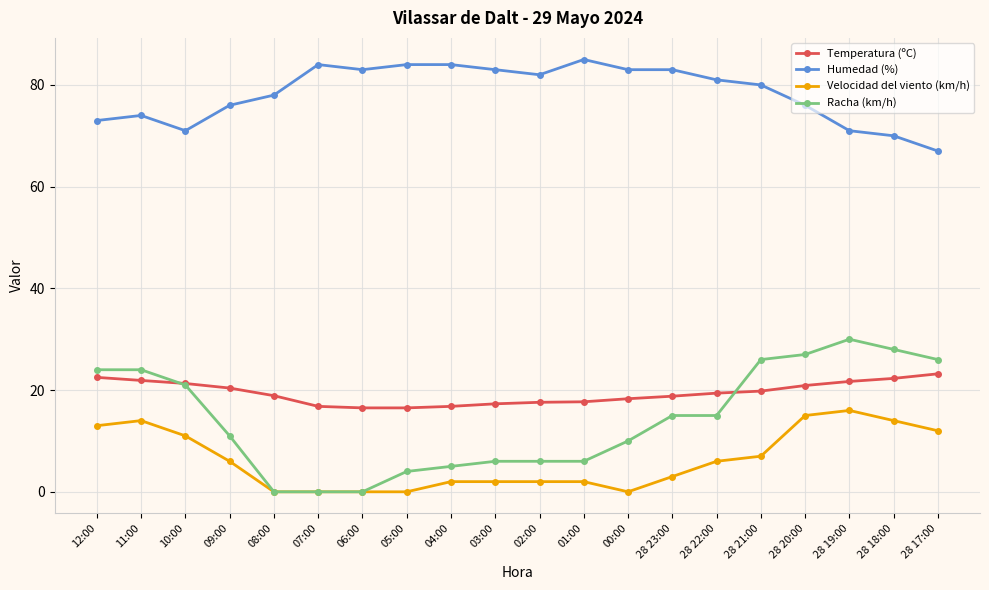

How many data points does each series have?

20